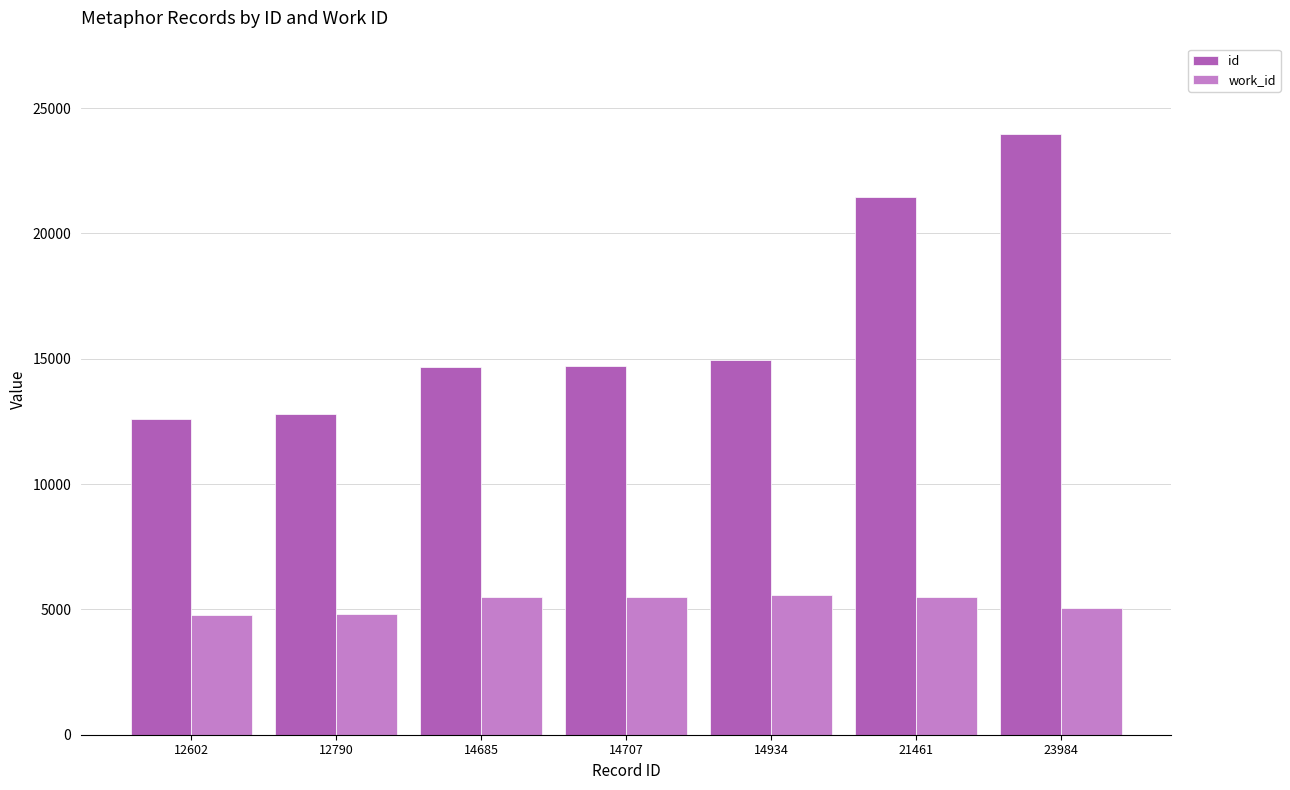

Which series has the largest range (max minus min)?

id